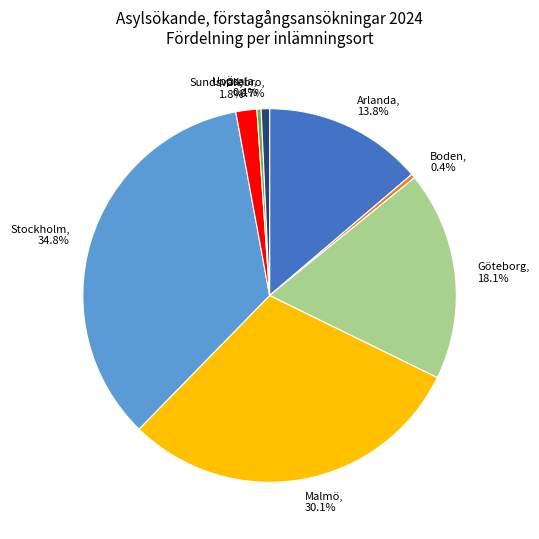

Which category has the smallest portion of the pie?

Boden